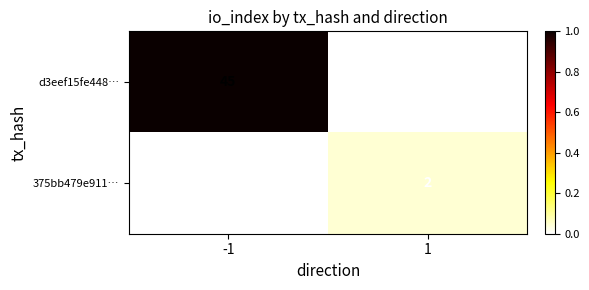

At -1, list the series in order from largest to smallest.

d3eef15fe448…, 375bb479e911…